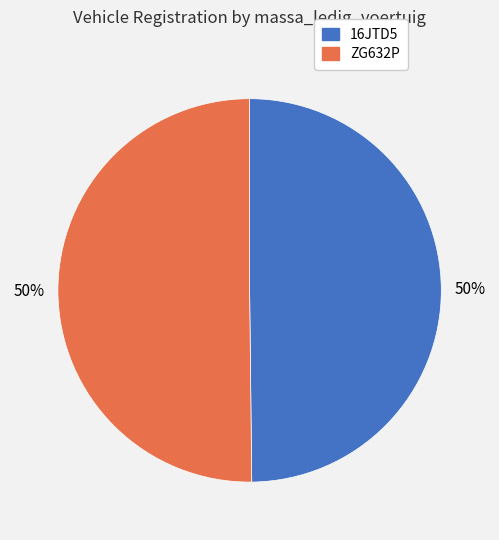

To the nearest percent, what is the combined percentage of ZG632P and 16JTD5?

100%